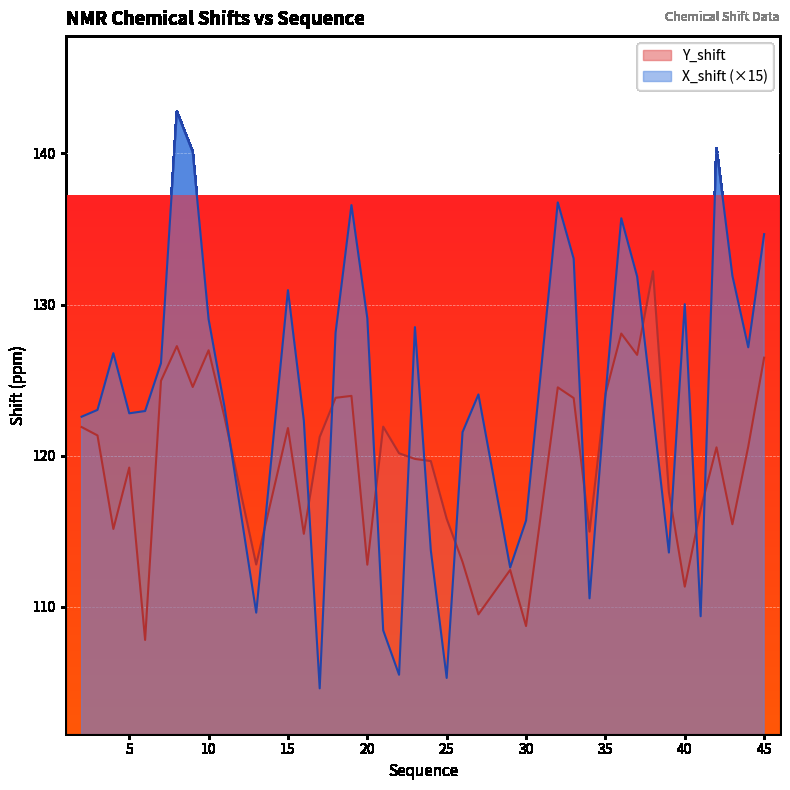

True or false: X_shift and Y_shift cross at least once.

True